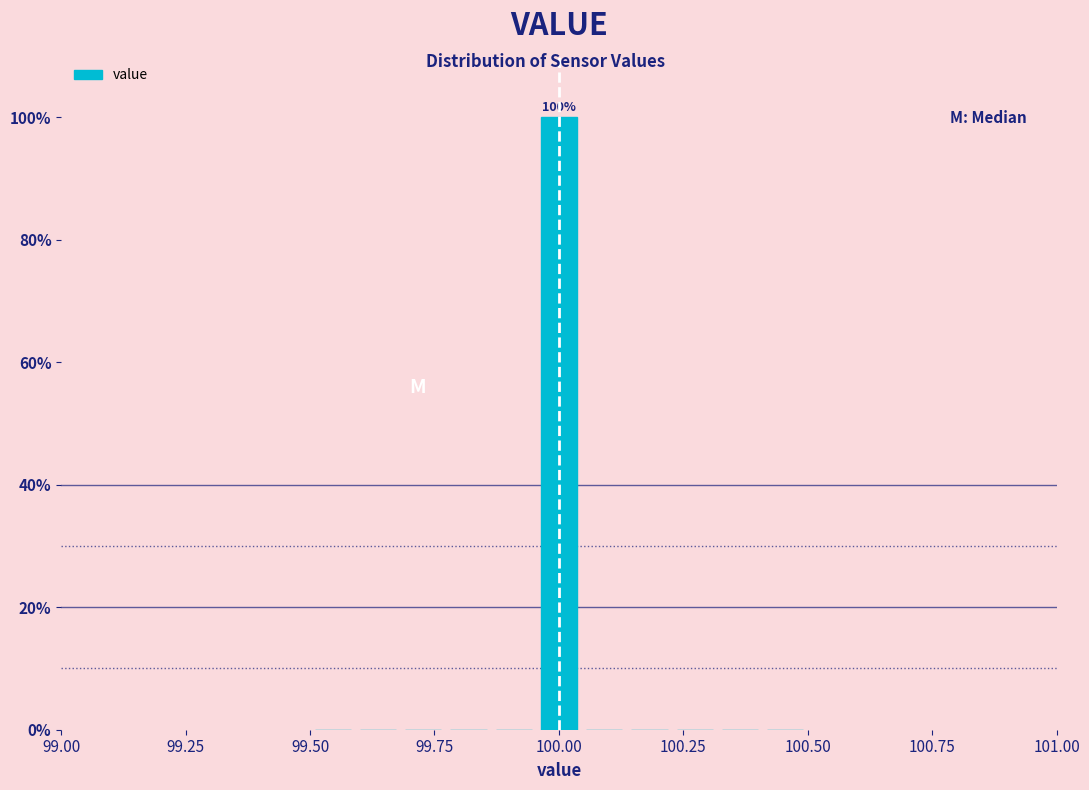

Read against the x-axis, roughly where is the centre of the tallest bar?

100.00